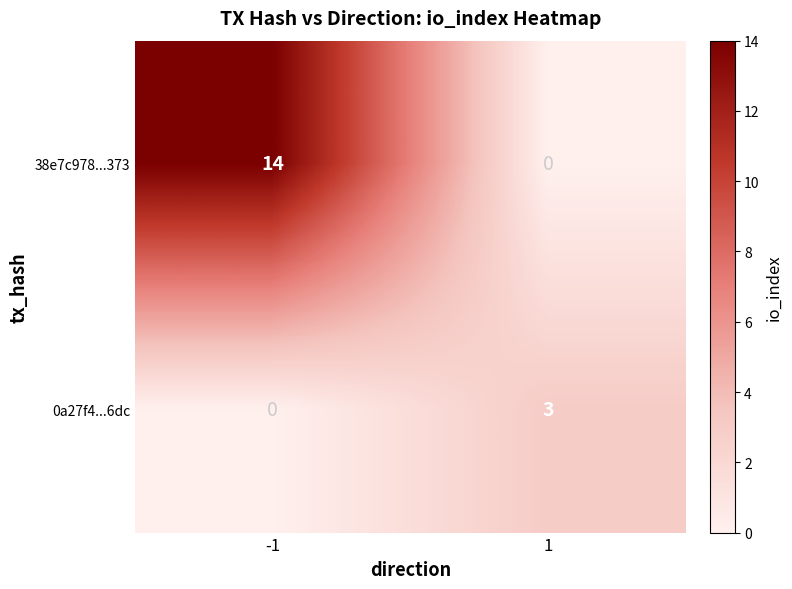

At which category is the sum across all series the highest?

-1